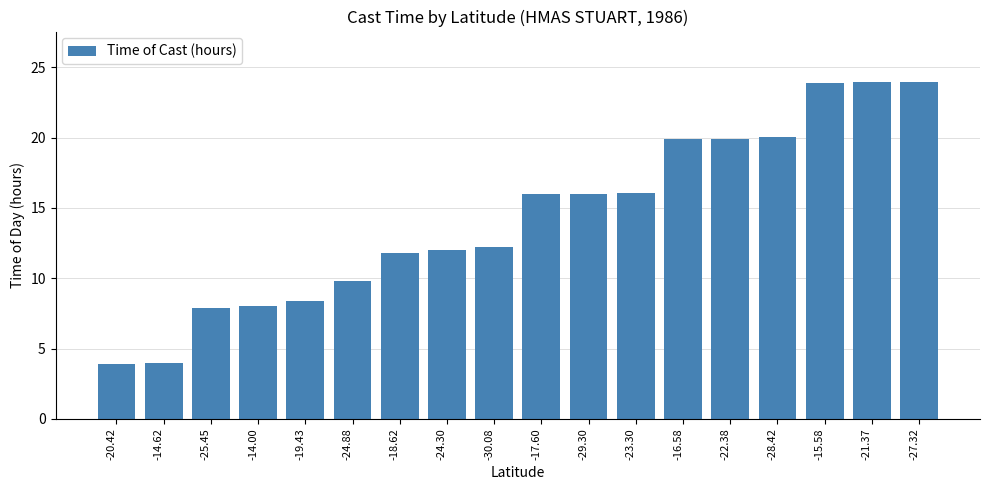

Where does the data first go above 15?

-17.60